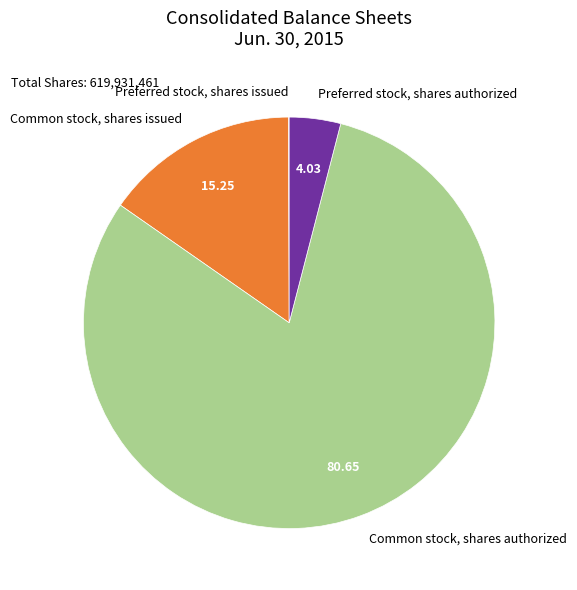

Is it true that Common stock, shares issued is 2% of the pie?

False